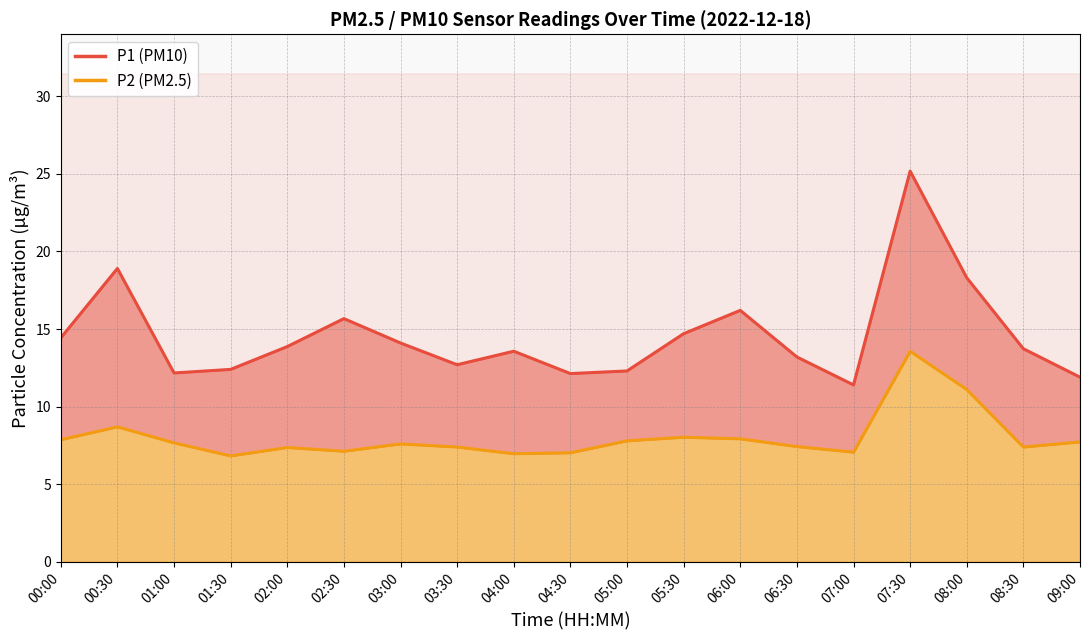

What is the sum of the P2 values at 03:00 and 08:00?

18.7